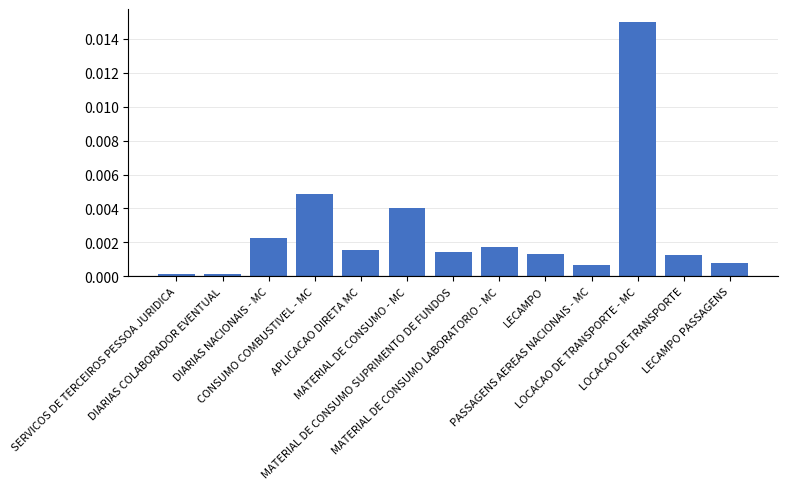

Count the number of categories in the chart.

13